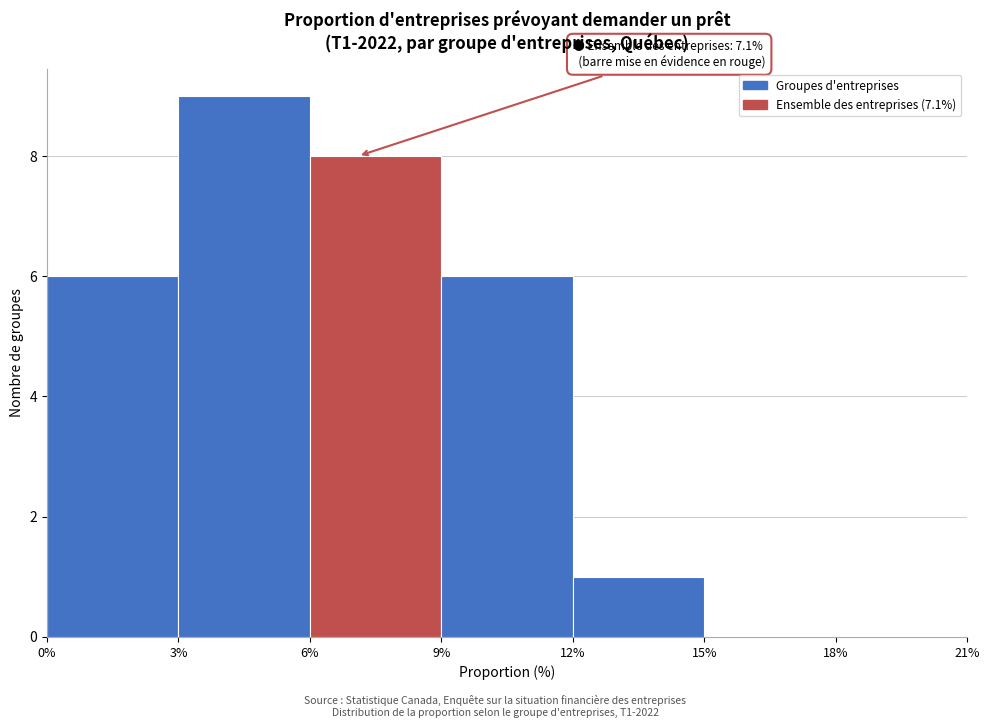

Over which range of the x-axis is the bar tallest?

3% to 6%